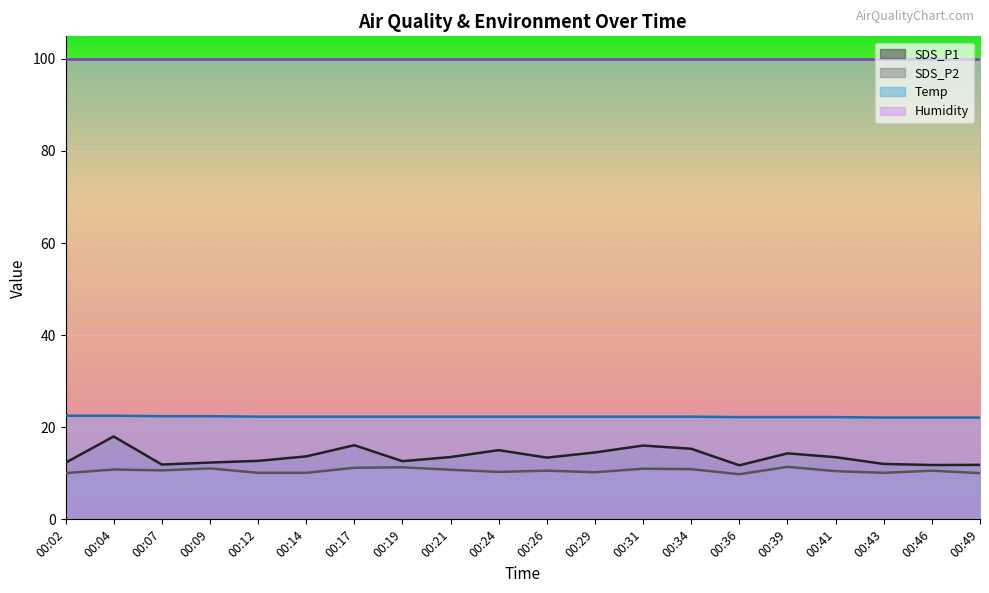

The value of SDS_P1 at 00:39 is 22.6. True or false?

False